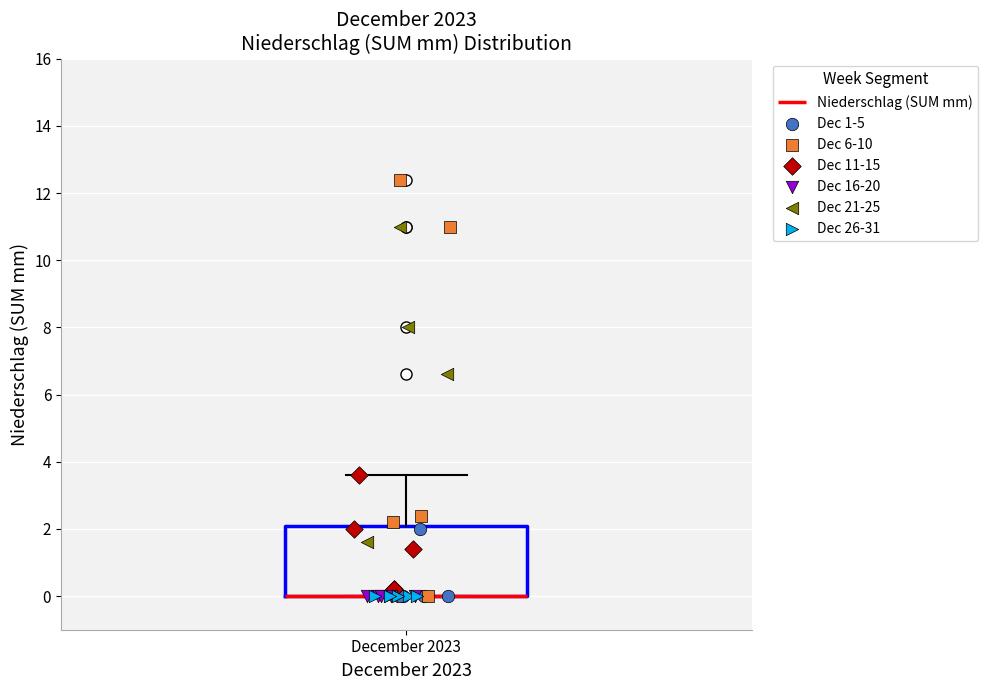

Where does the upper whisker of the box for December 2023 end on the y-axis? The values are not printed on the chart, so give them approximately, as read against the axis.

3.6